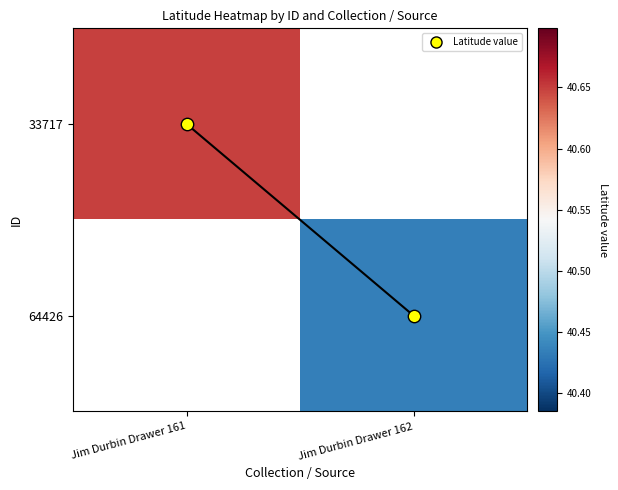

Which category has the lowest value across all series?

Jim Durbin Drawer 162